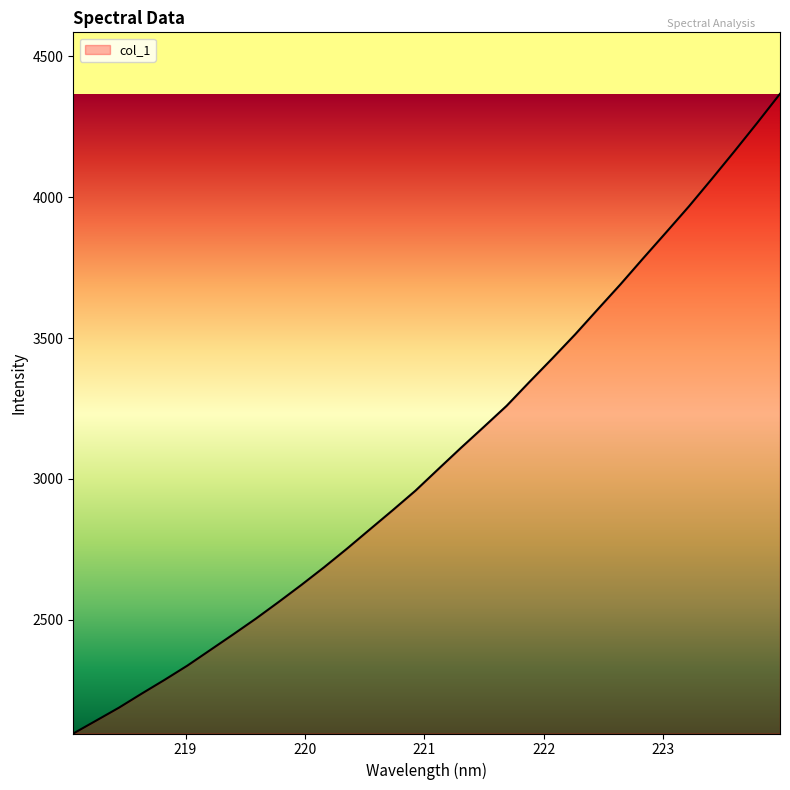

What is the maximum value shown in the chart?

4367.3